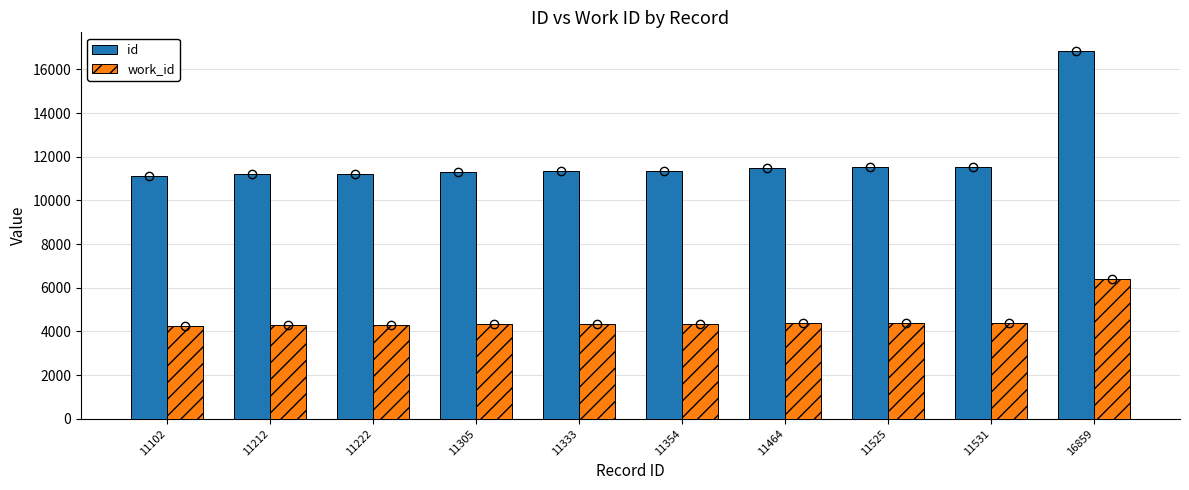

What is the average value of the id series?

11891